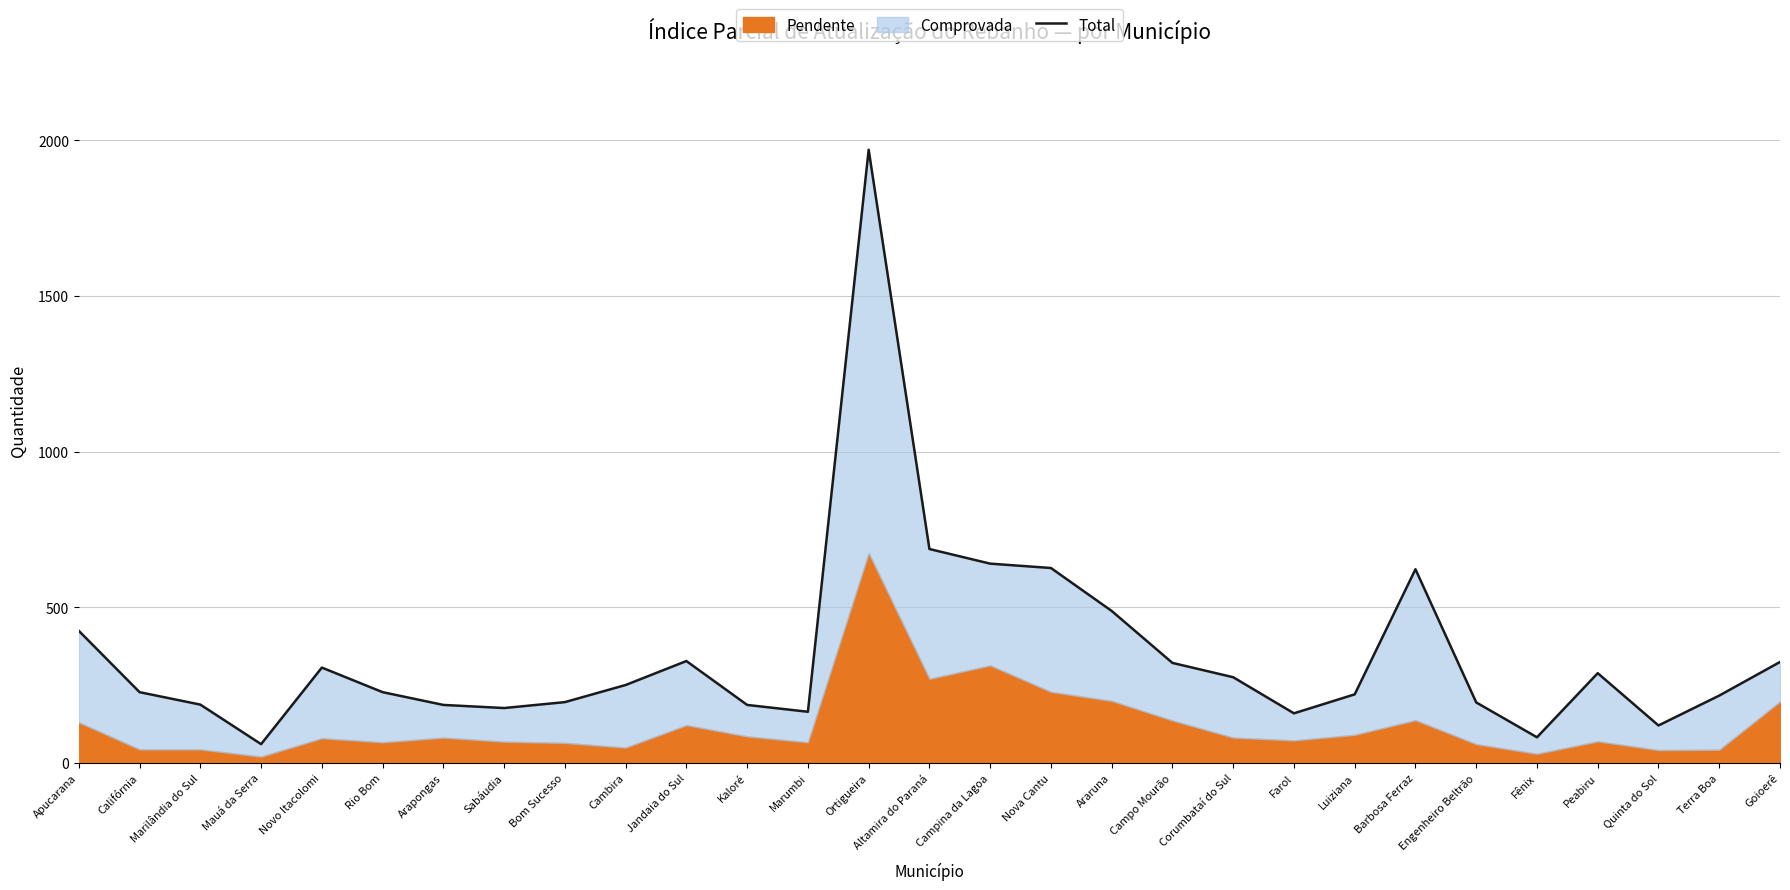

List the labels in order of value, smallest first.

Mauá da Serra, Fênix, Quinta do Sol, Farol, Marumbi, Sabáudia, Arapongas, Kaloré, Marilândia do Sul, Engenheiro Beltrão, Bom Sucesso, Terra Boa, Luiziana, Califórnia, Rio Bom, Cambira, Corumbataí do Sul, Peabiru, Novo Itacolomi, Campo Mourão, Goioerê, Jandaia do Sul, Apucarana, Araruna, Barbosa Ferraz, Nova Cantu, Campina da Lagoa, Altamira do Paraná, Ortigueira